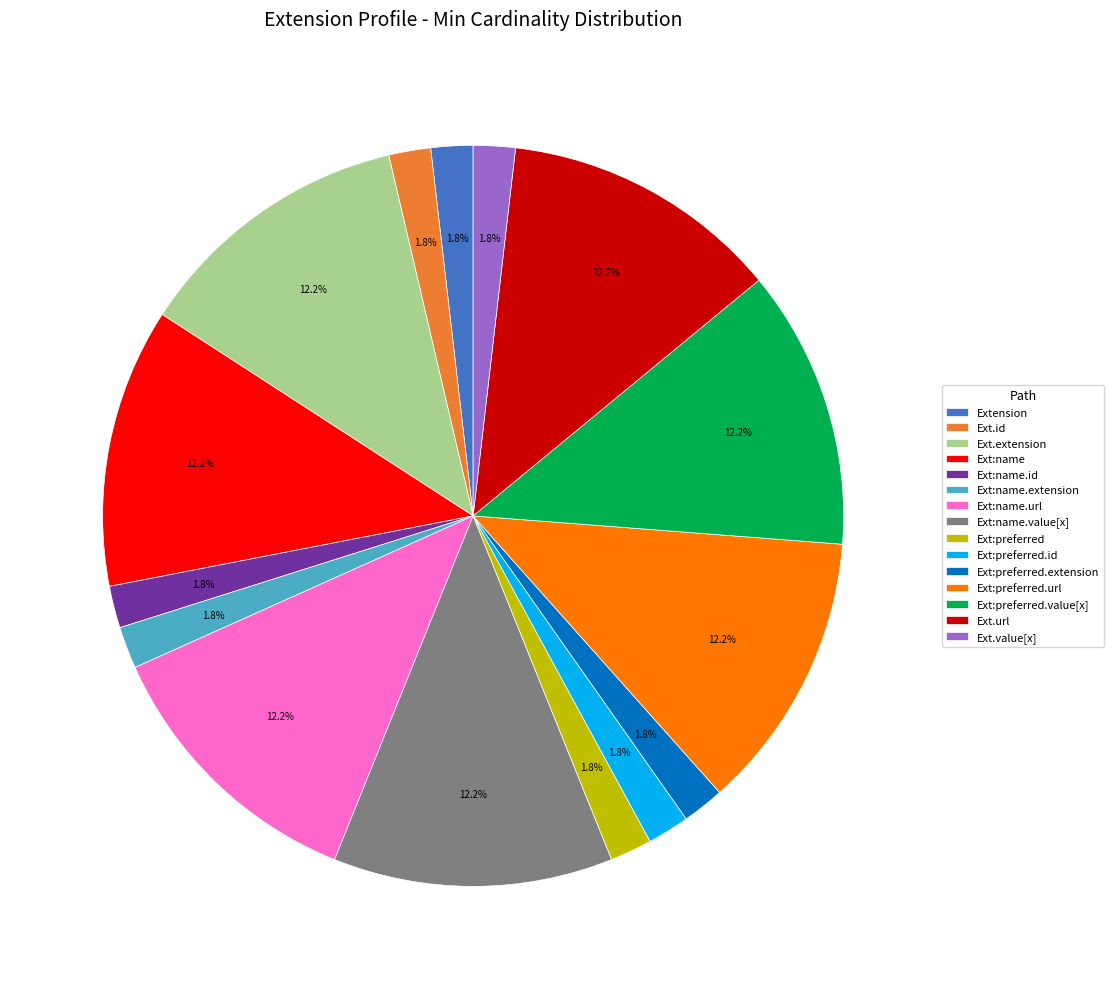

What is the ratio of the value at Extension to the value at Ext:preferred?

1.0